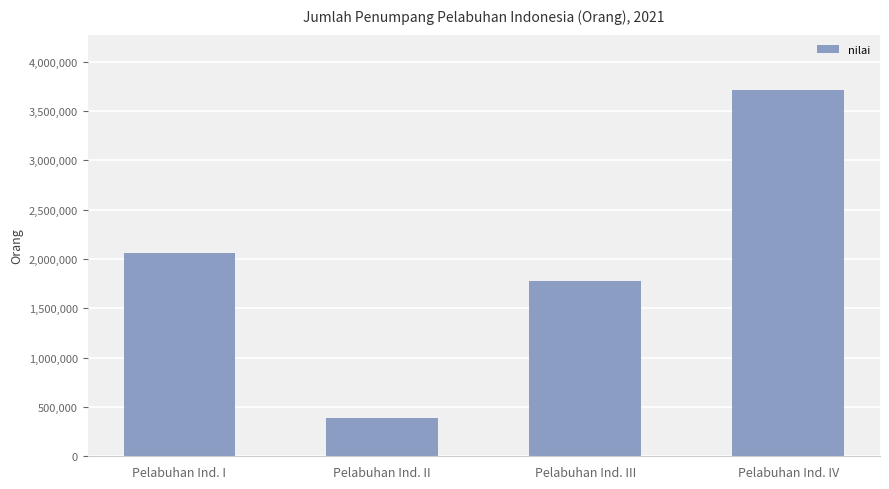

Does the chart contain any negative values?

No